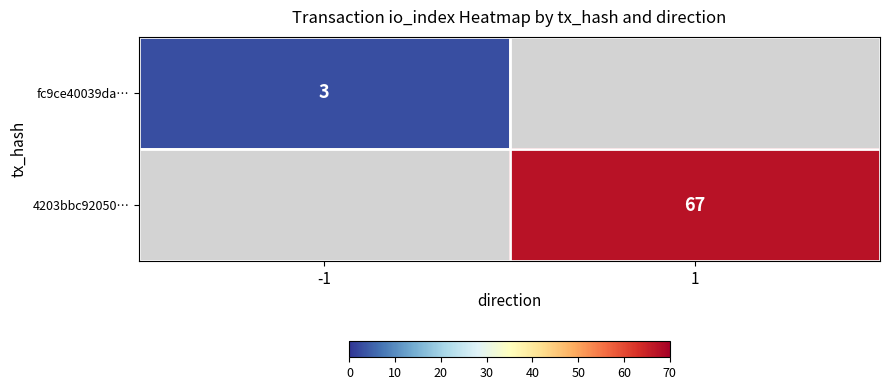

Is the value of 4203bbc92050… at 1 greater than the value of fc9ce40039da… at -1?

Yes